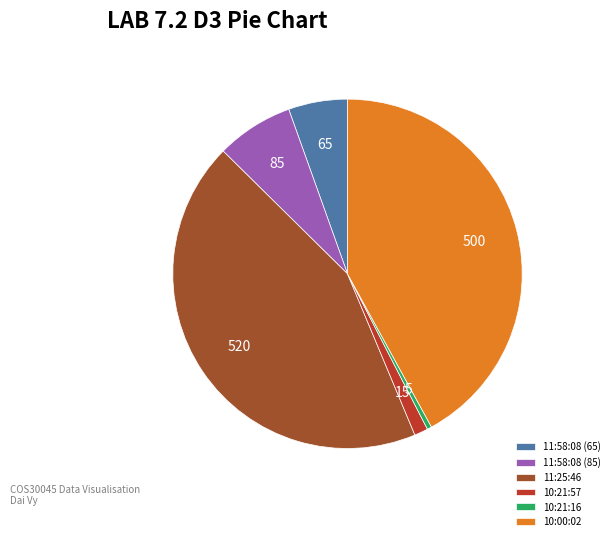

Does 11:58:08 (85) represent more than half of the total?

No